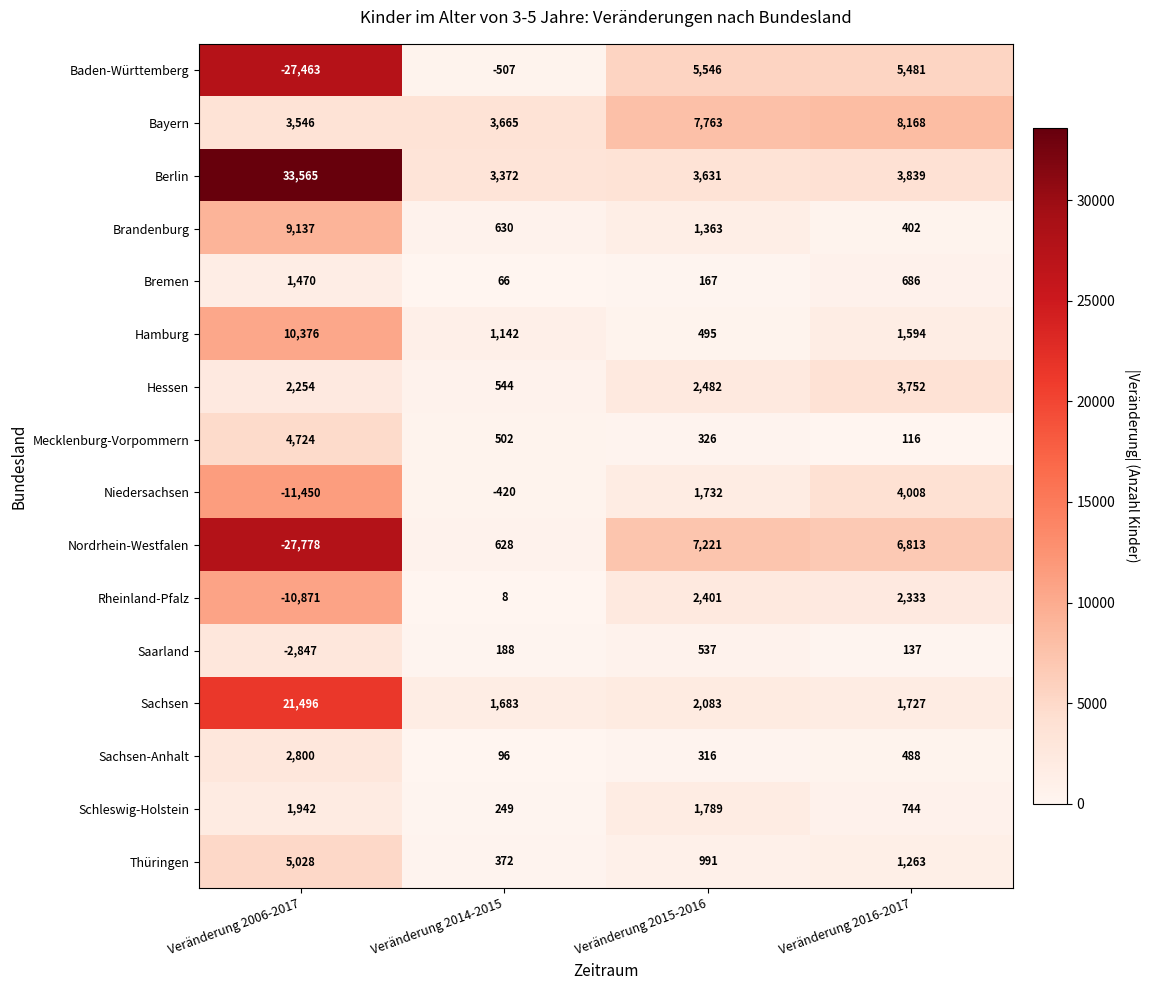

What is the average value of the Saarland series?

-496